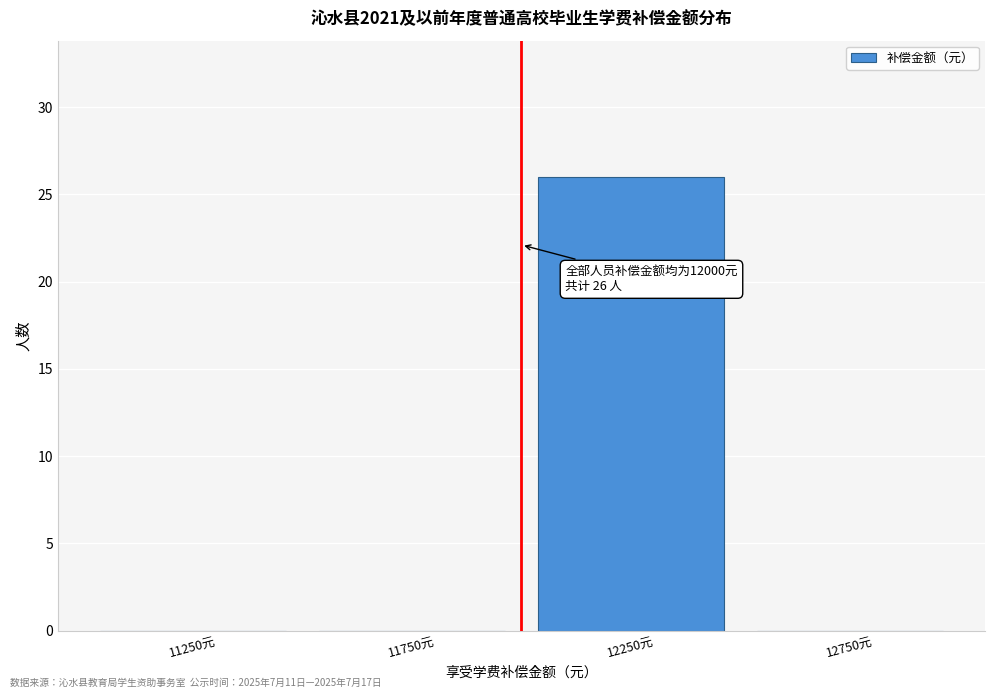

Over which range of the x-axis is the bar tallest?

12000 to 12500